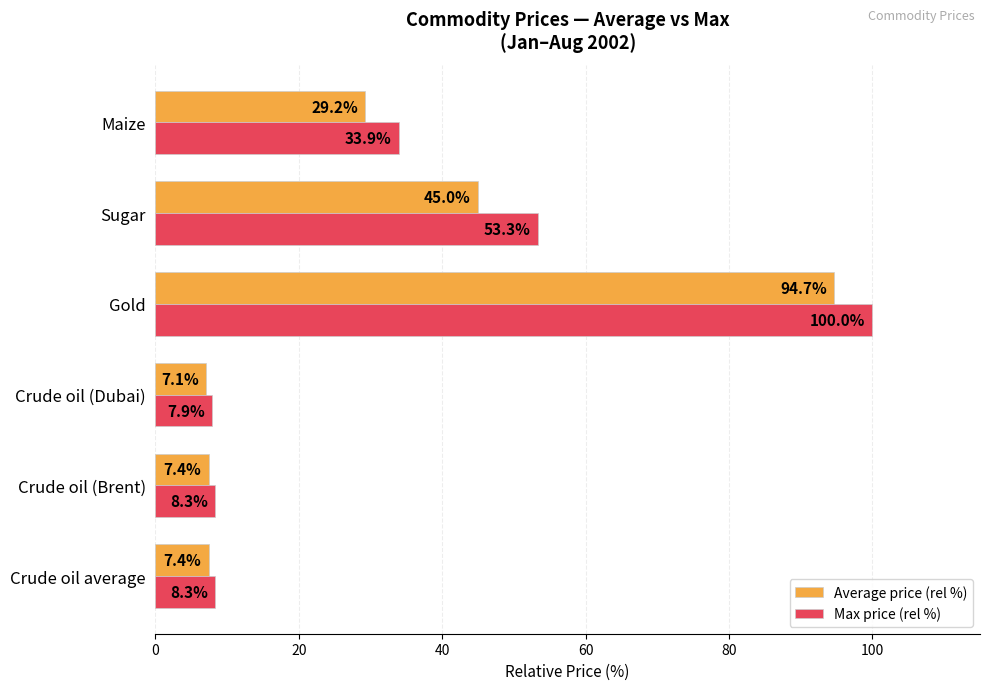

The value of Max price (rel %) at Crude oil (Brent) is 8.3. True or false?

True